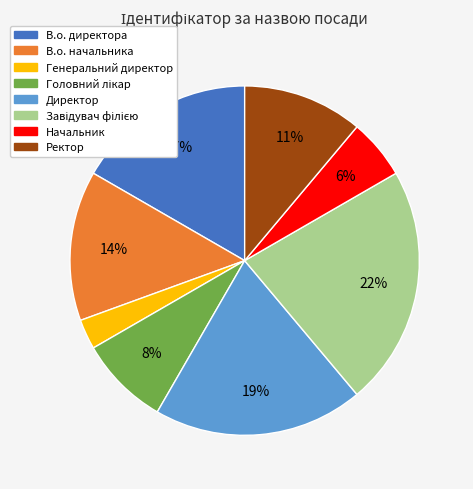

Is there a majority slice in this chart?

No